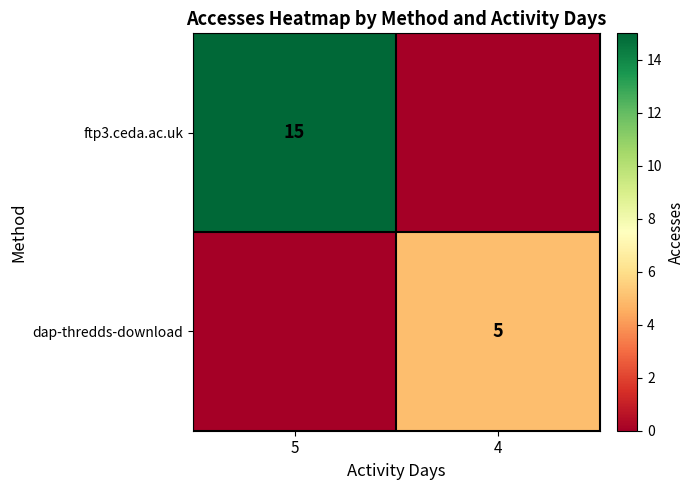

The ftp3.ceda.ac.uk series shows 15 at 5. True or false?

True